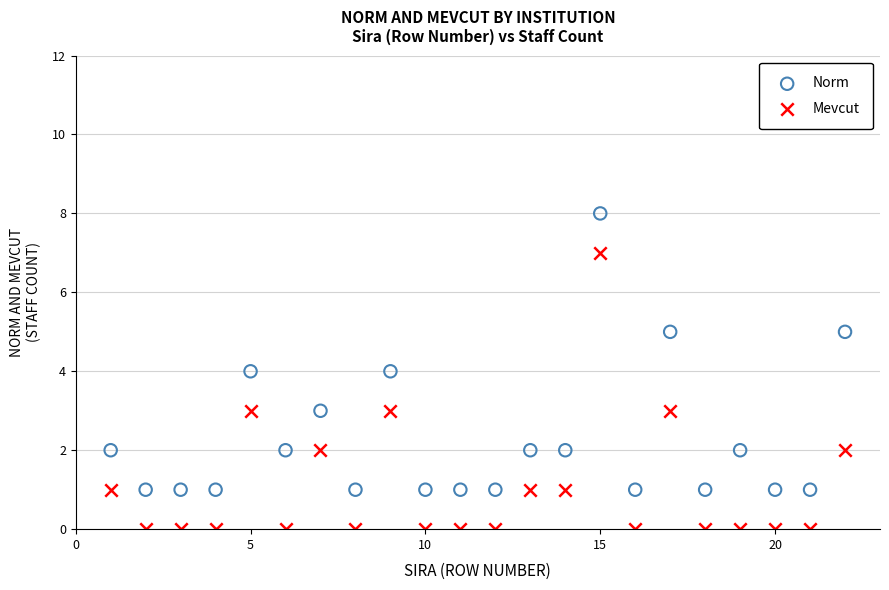

Which series contains the lowest Y value?

Mevcut